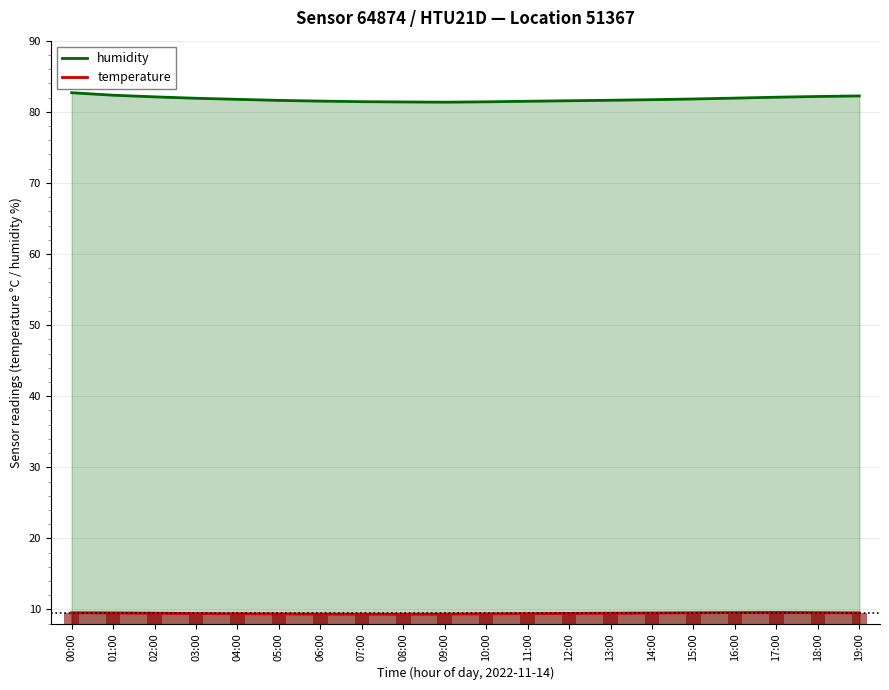

What is the label of the 7th bar from the left?

06:00